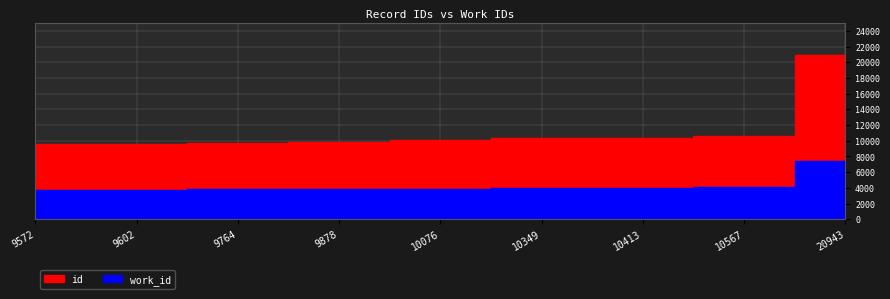

Which category has the highest value across all series?

20943